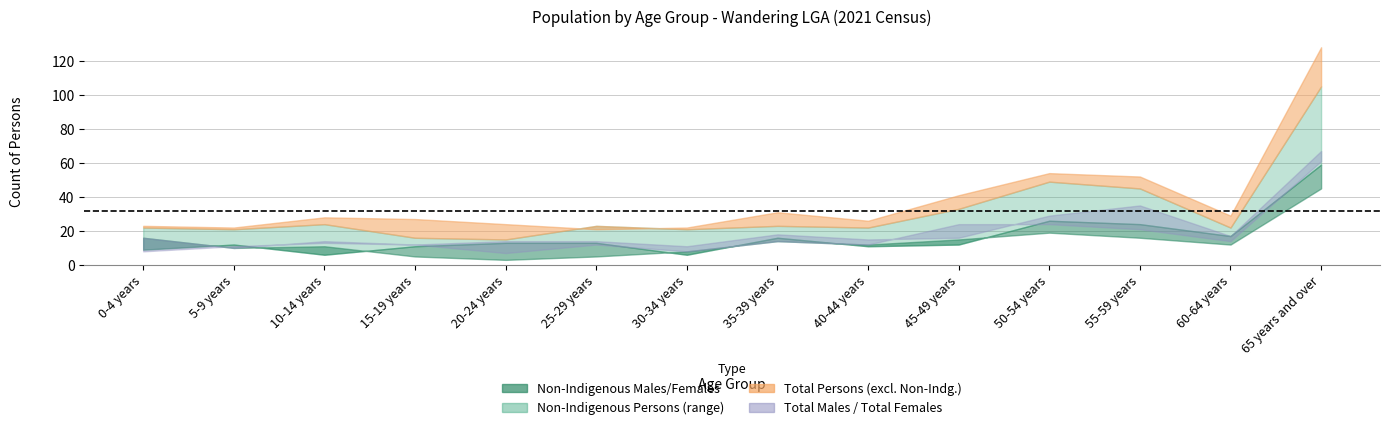

What is the total value across all series at 0-4 years?

94